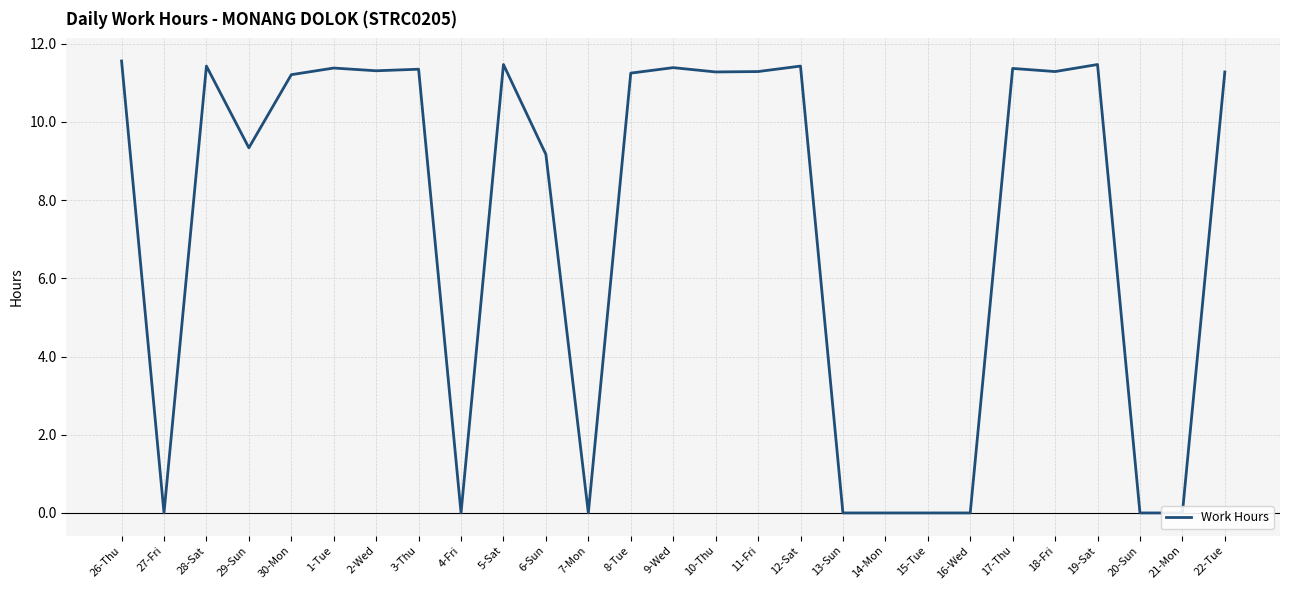

What is the sum of all values?

200.3